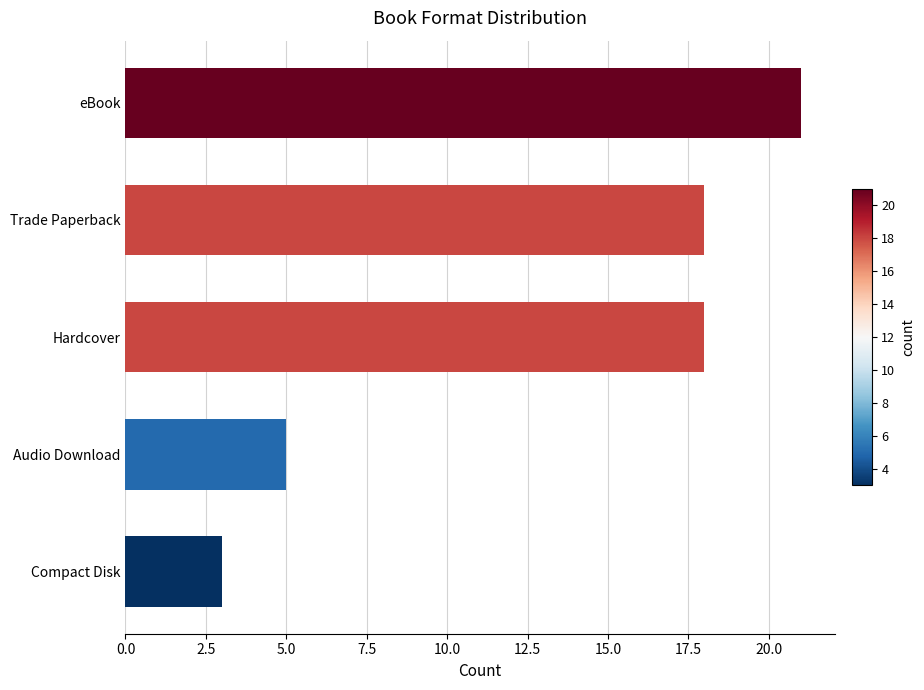

Is it true that the value at Trade Paperback is 5?

False